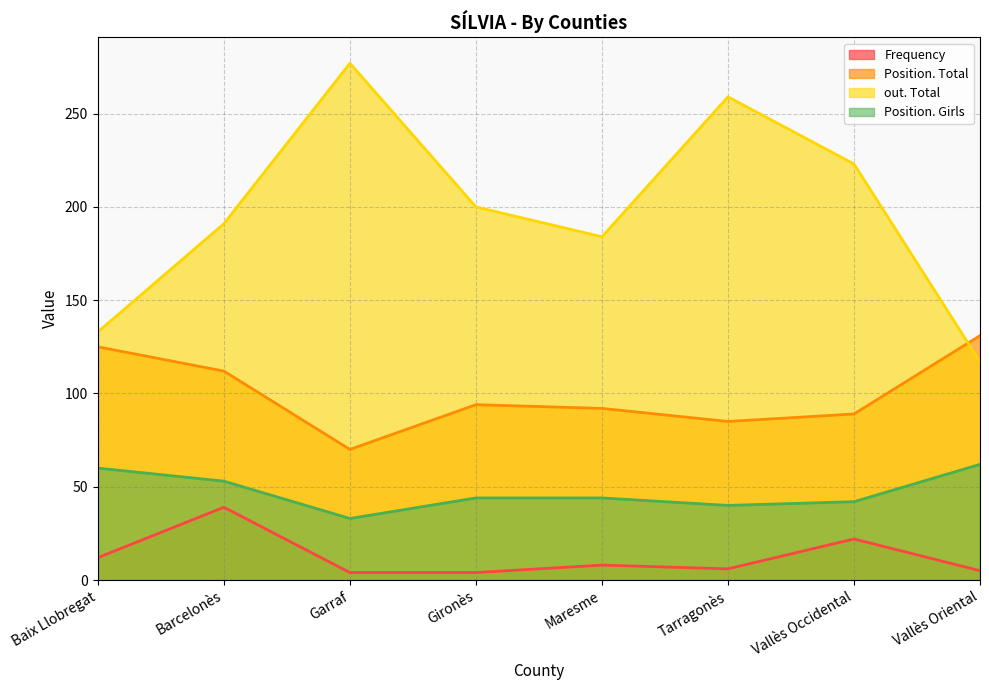

What is the highest value of the Position. Girls series?

62